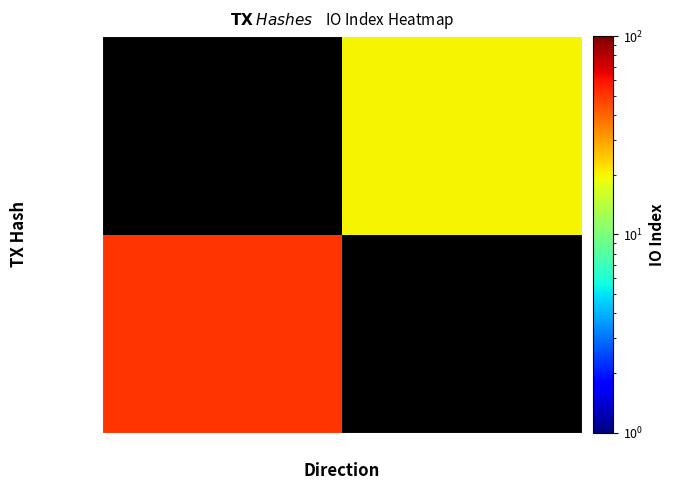

Which has a higher value, -1 or 1?

1